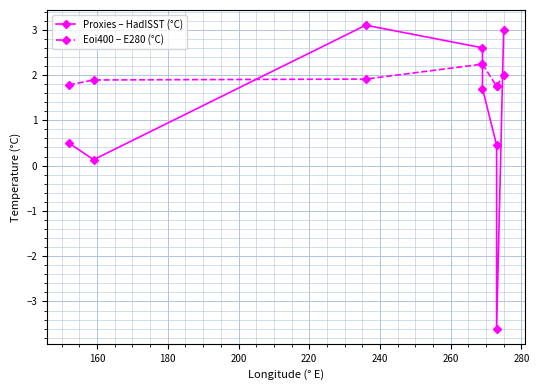

How many distinct data groups are displayed?

2